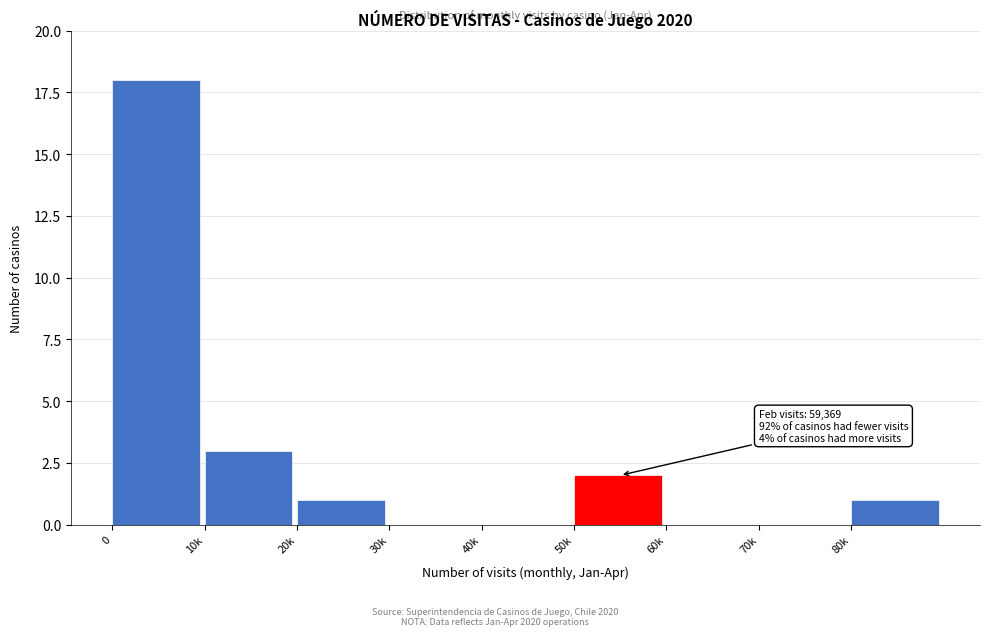

Reading left to right, what are all the values shown in this chart?

0=18	10k=3	20k=1	30k=0	40k=0	50k=2	60k=0	70k=0	80k=1